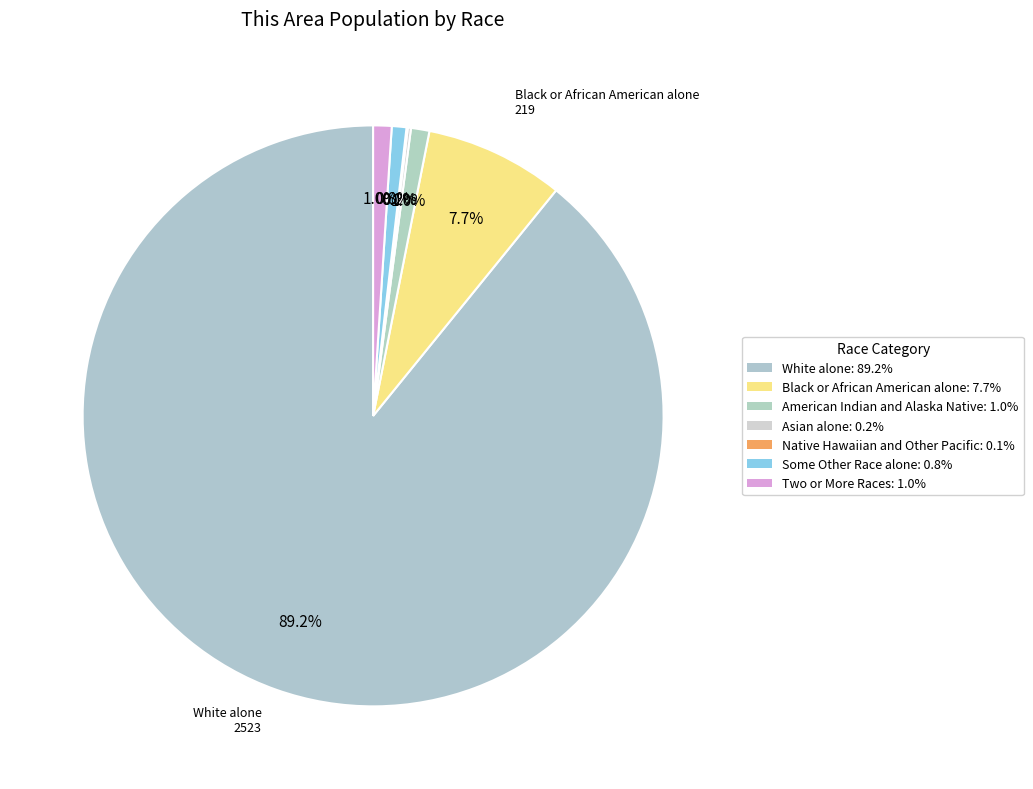

Between American Indian and Alaska Native and Black or African American alone, which is larger?

Black or African American alone